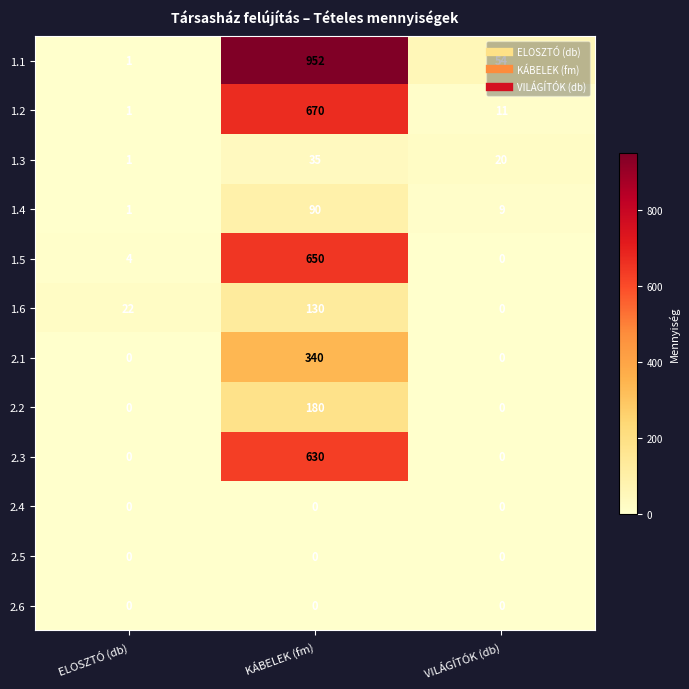

What is the maximum value for 1.5?

650